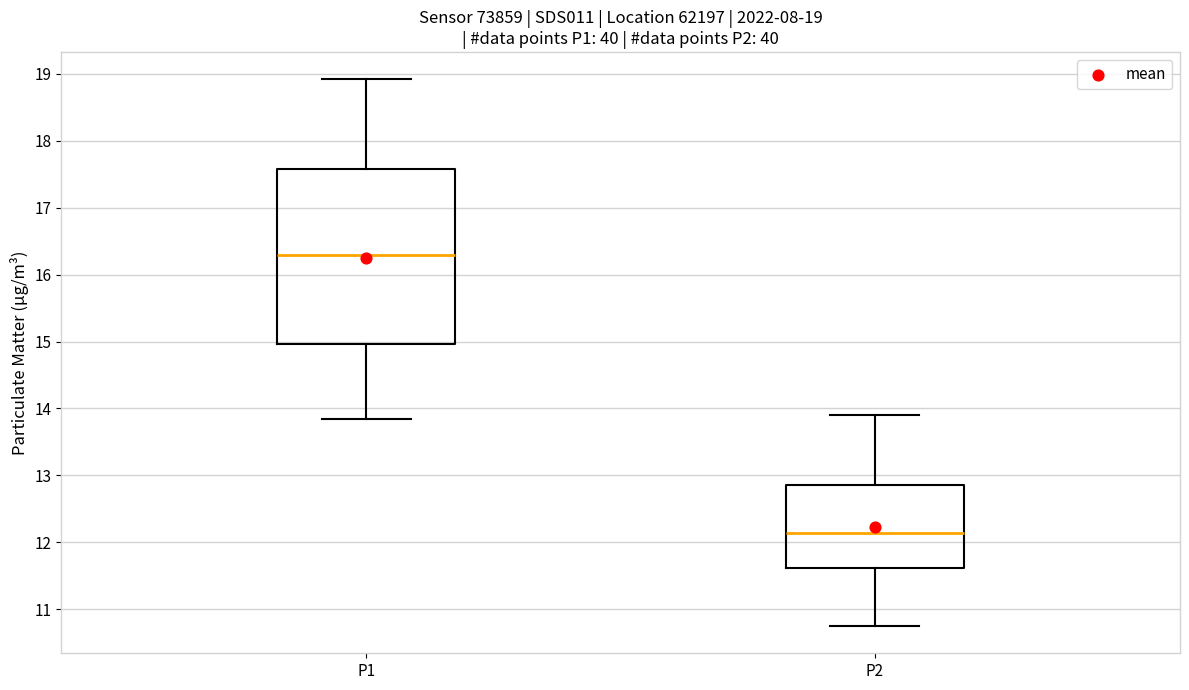

Which box has the lowest median line?

P2